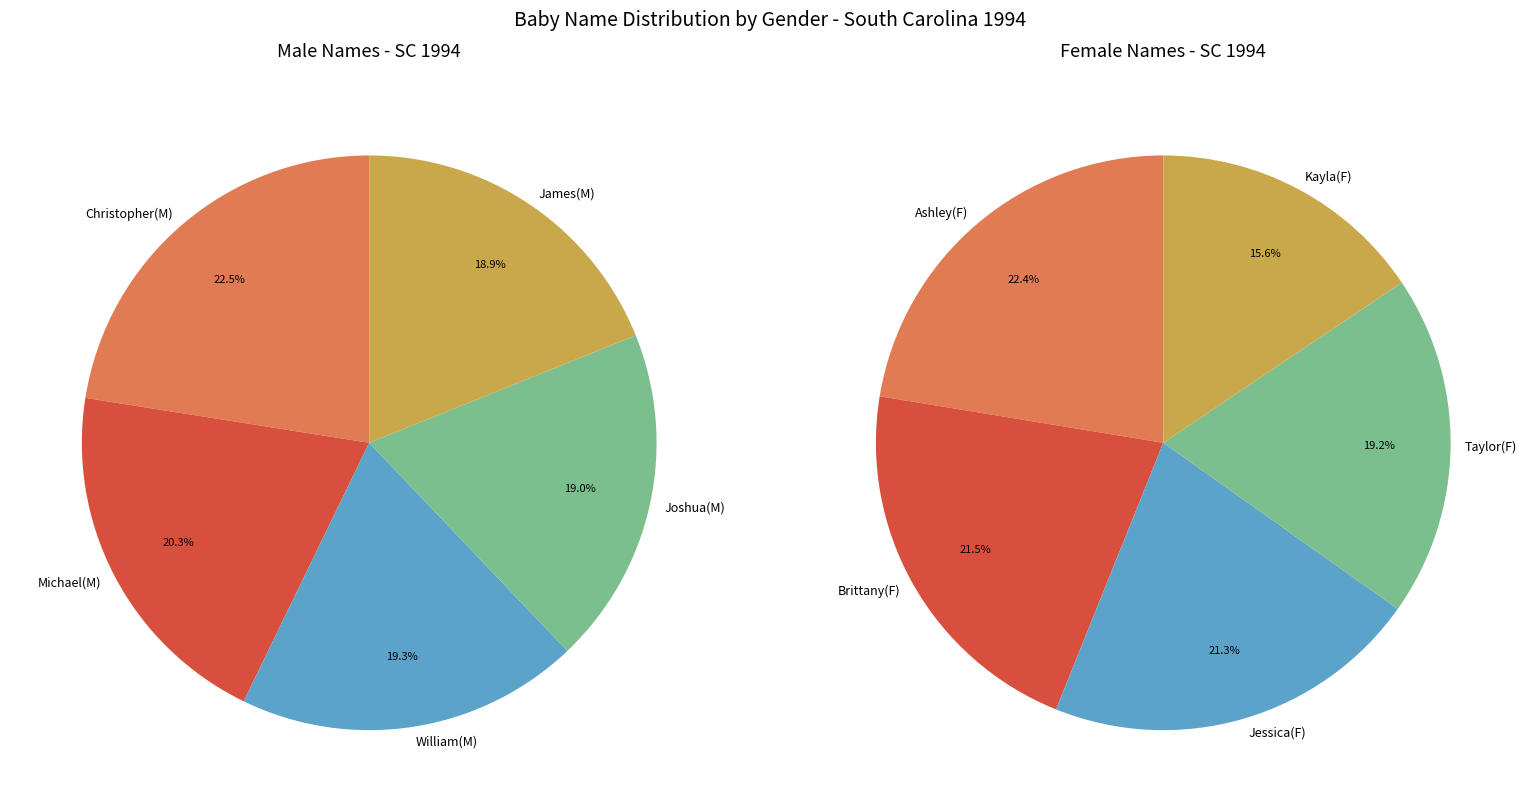

The F_Brittany slice represents 1% of the pie. True or false?

False